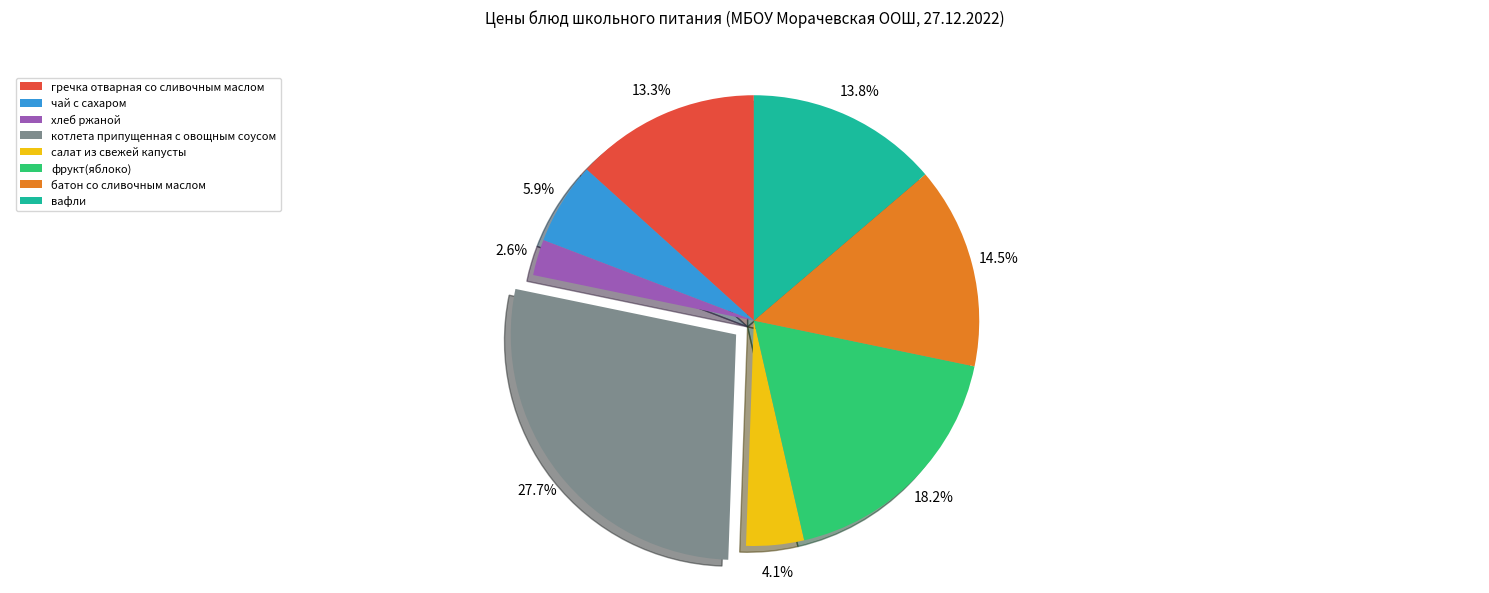

Which category has the biggest portion of the pie?

котлета припущенная с овощным соусом